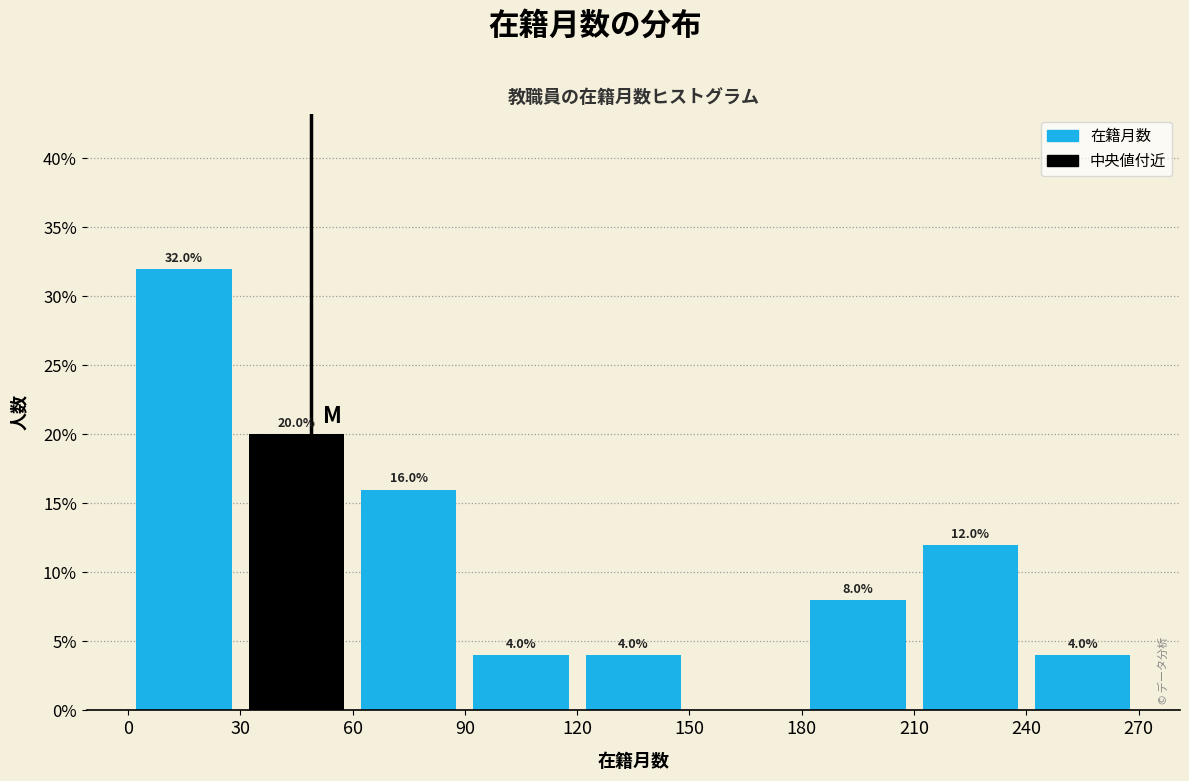

Which range on the x-axis has the tallest bar?

0 to 30